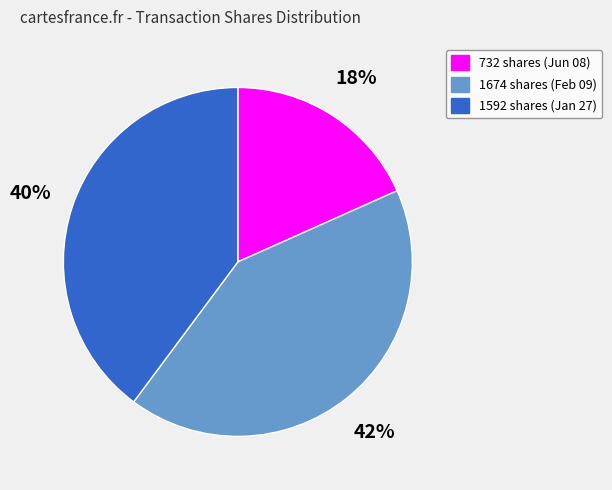

Does any single category account for the majority?

No